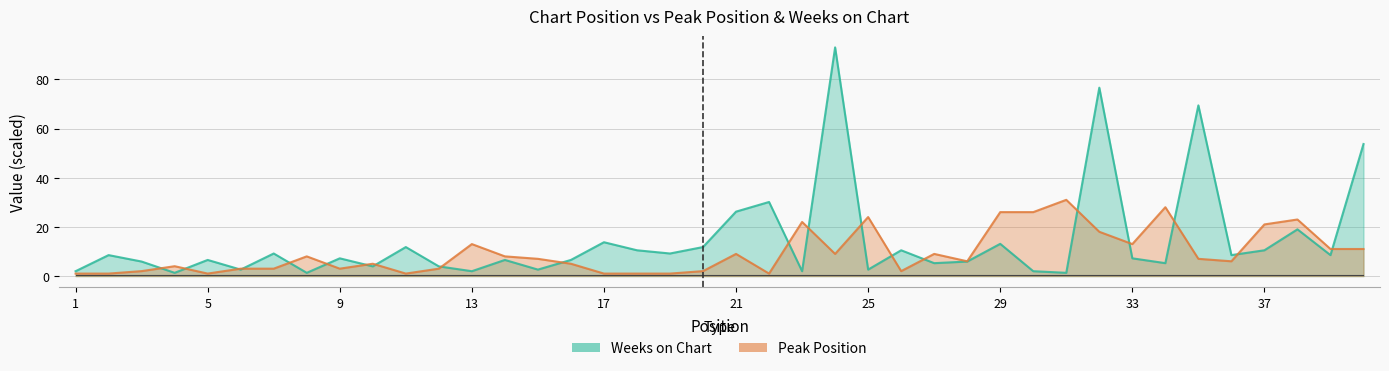

Reading left to right, list all the values displayed in this chart.

Peak Position: 1.0	1.0	2.0	4.0	1.0	3.0	3.0	8.0	3.0	5.0	1.0	3.0	13.0	8.0	7.0	5.0	1.0	1.0	1.0	2.0	9.0	1.0	22.0	9.0	24.0	2.0	9.0	6.0	26.0	26.0	31.0	18.0	13.0	28.0	7.0	6.0	21.0	23.0	11.0	11.0
Weeks on Chart: 2.0	8.5	5.9	1.3	6.5	2.6	9.2	1.3	7.2	3.9	11.8	3.9	2.0	6.5	2.6	6.5	13.8	10.5	9.2	11.8	26.2	30.1	2.0	93.0	2.6	10.5	5.2	5.9	13.1	2.0	1.3	76.6	7.2	5.2	69.4	8.5	10.5	19.0	8.5	53.7